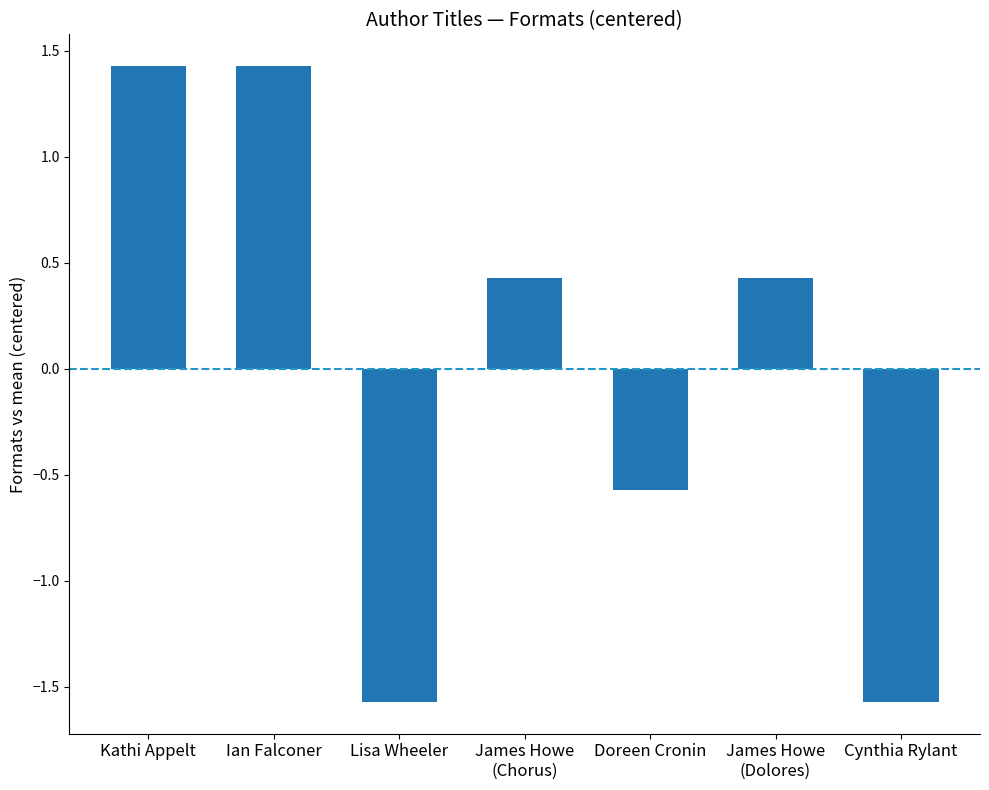

How many positive values are there?

4